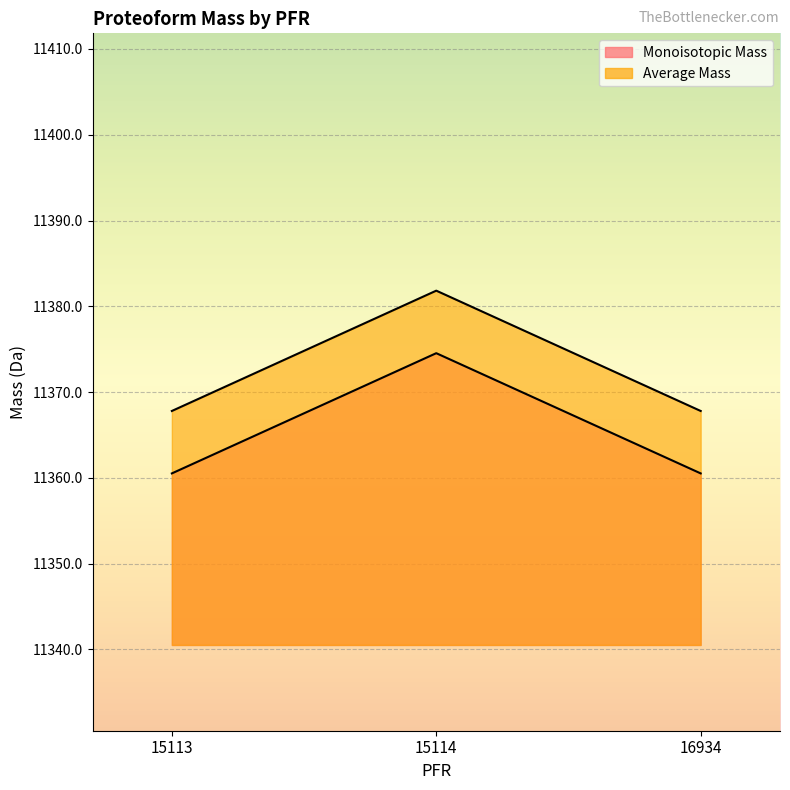

What is the sum of all Average Mass values?

34117.4